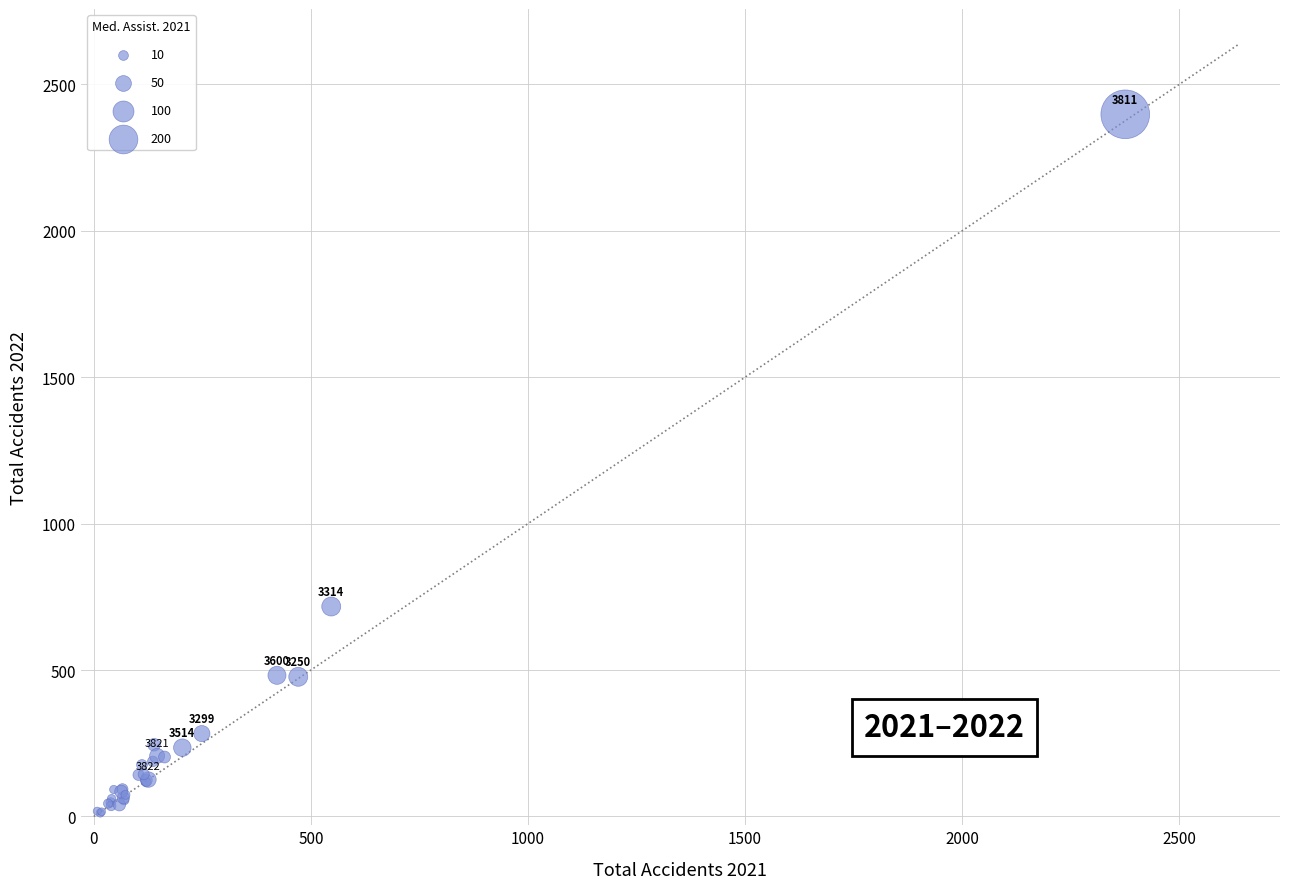

What Y value in the scatter plot is closest to 1205?

717